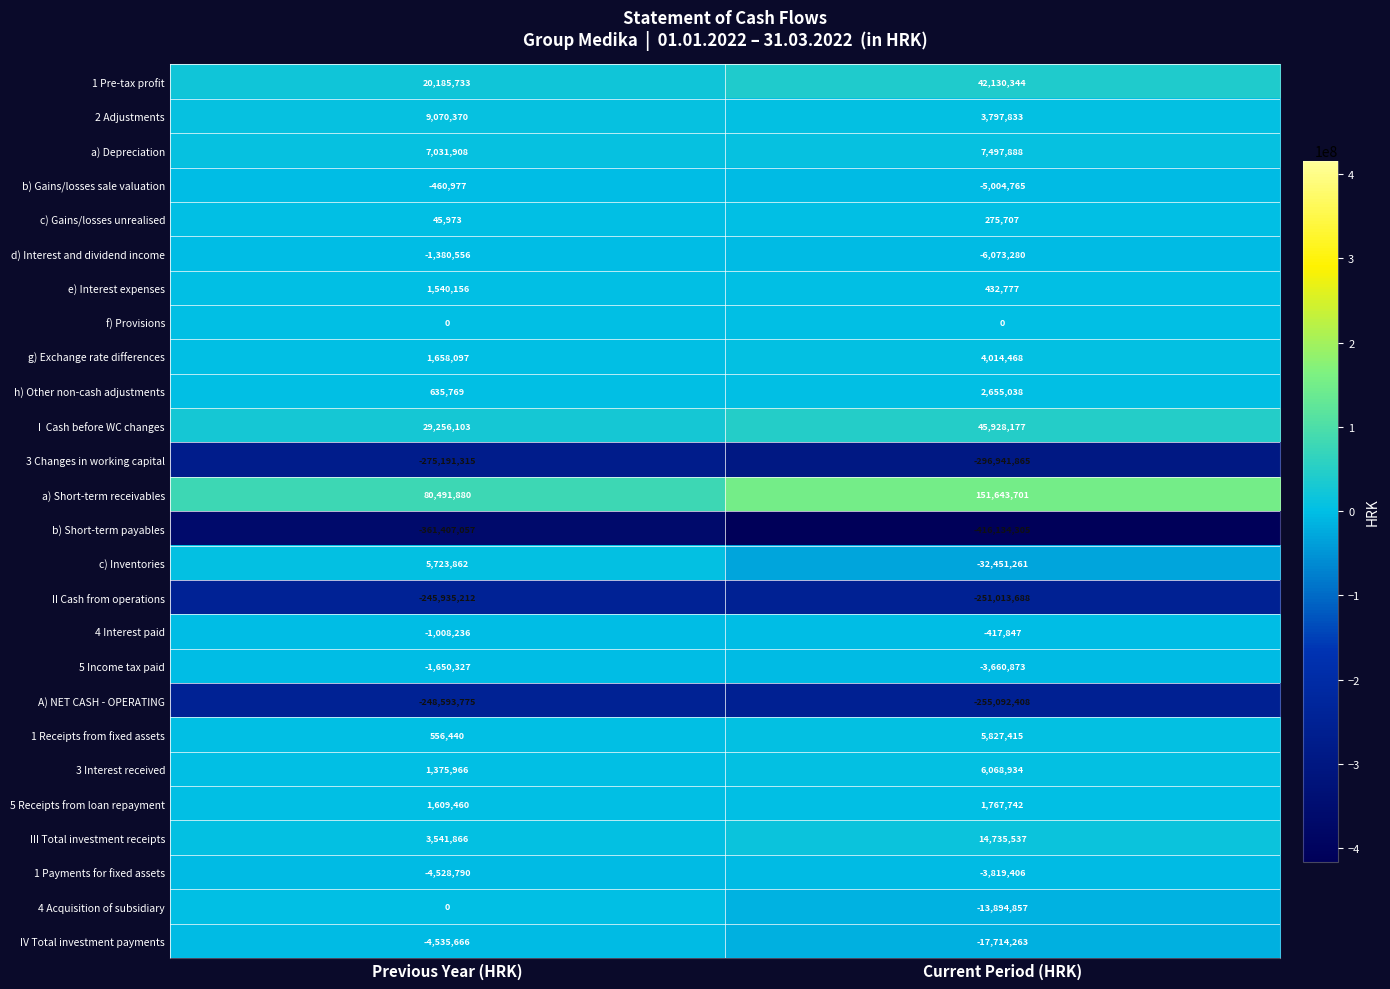

At which category does the chart reach its minimum across all series?

Current Period (HRK)